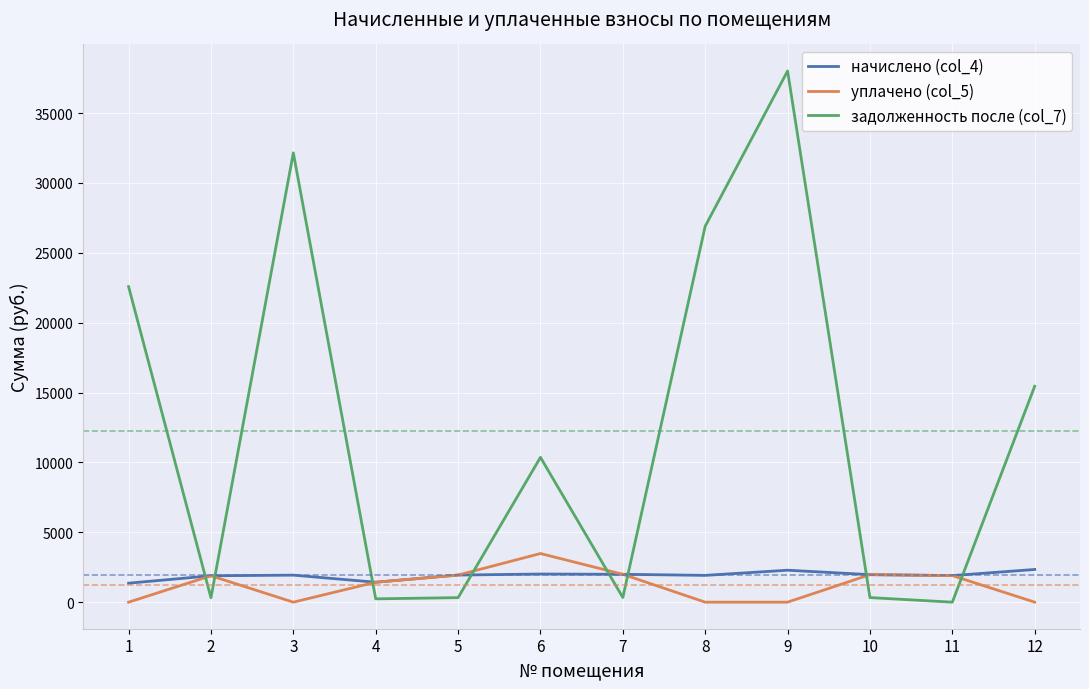

At which category is the sum across all series the highest?

9